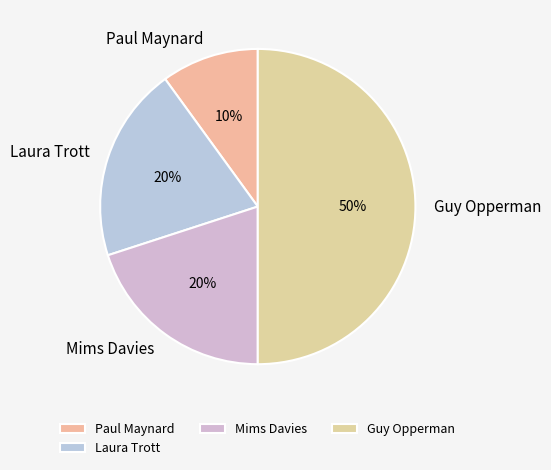

To the nearest percent, what is the difference between the largest and smallest slice percentages?

40%